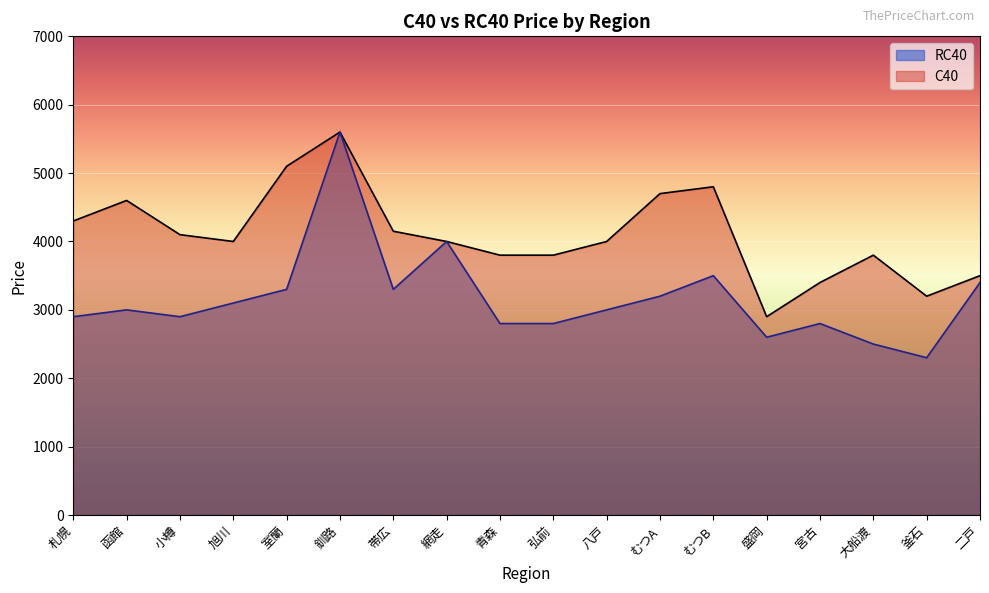

True or false: RC40 has more than 0 points higher than both neighbors.

True